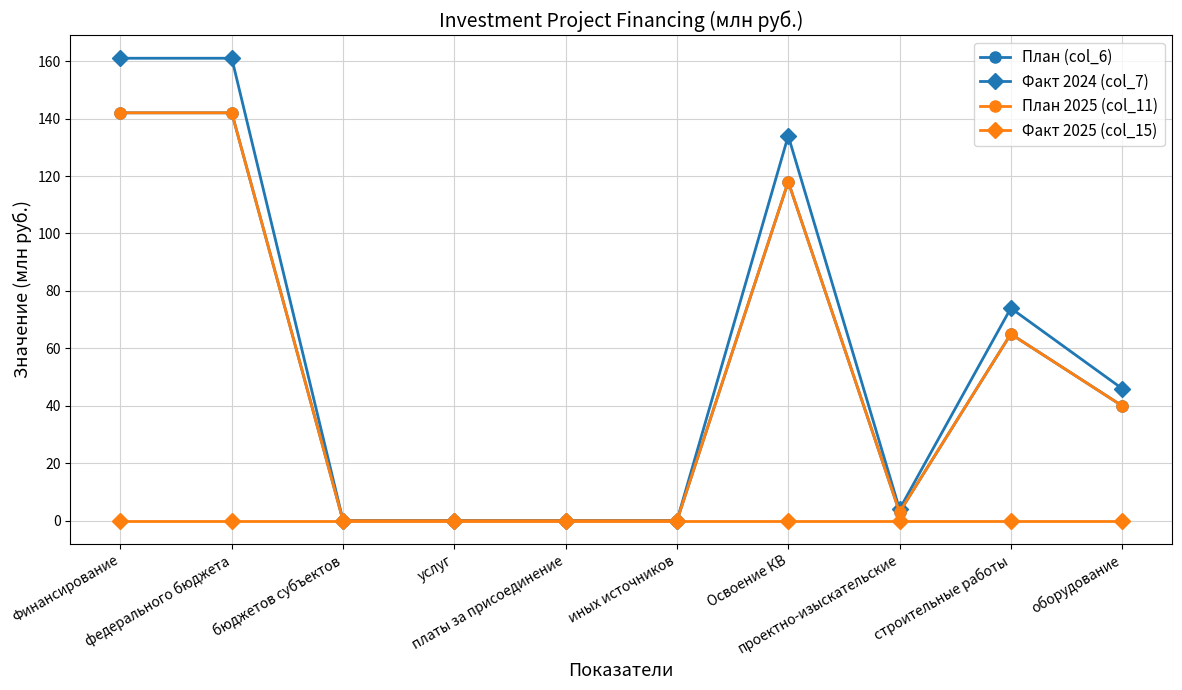

Does the chart have visible grid lines?

Yes